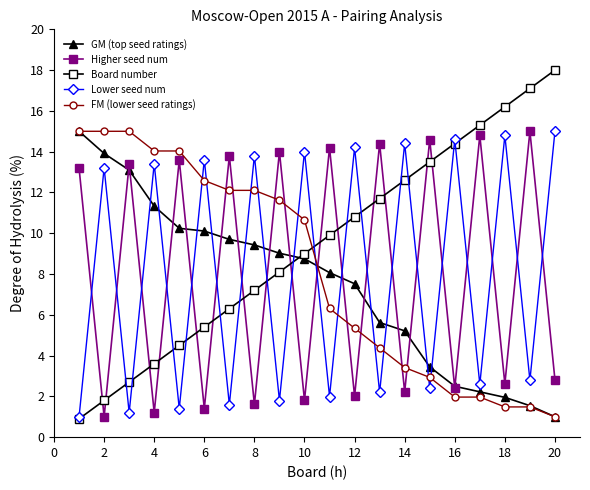

What is the value of the Board number point at the 7th from the left?

6.3